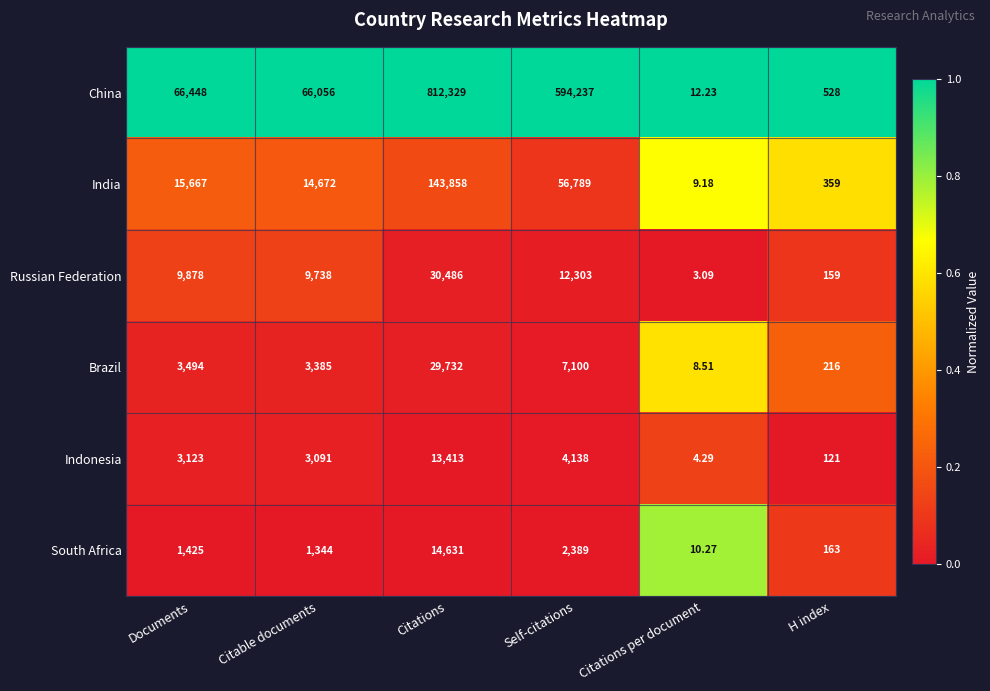

At Documents, list the series in order from largest to smallest.

China, India, Russian Federation, Brazil, Indonesia, South Africa